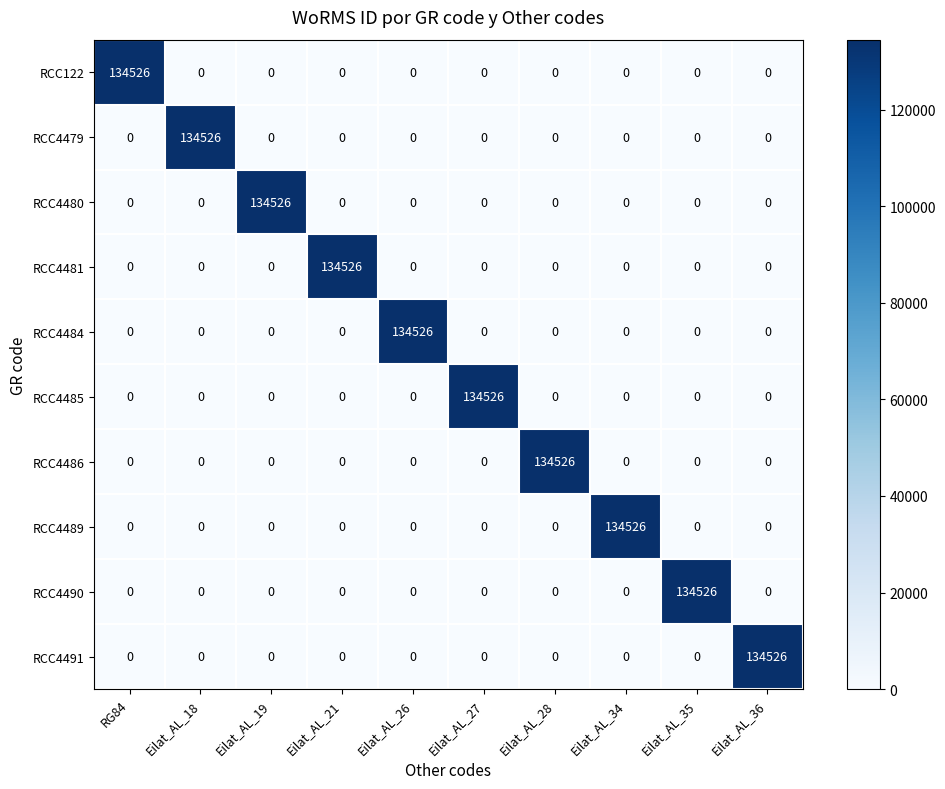

At how many categories does at least one series exceed 124350?

10